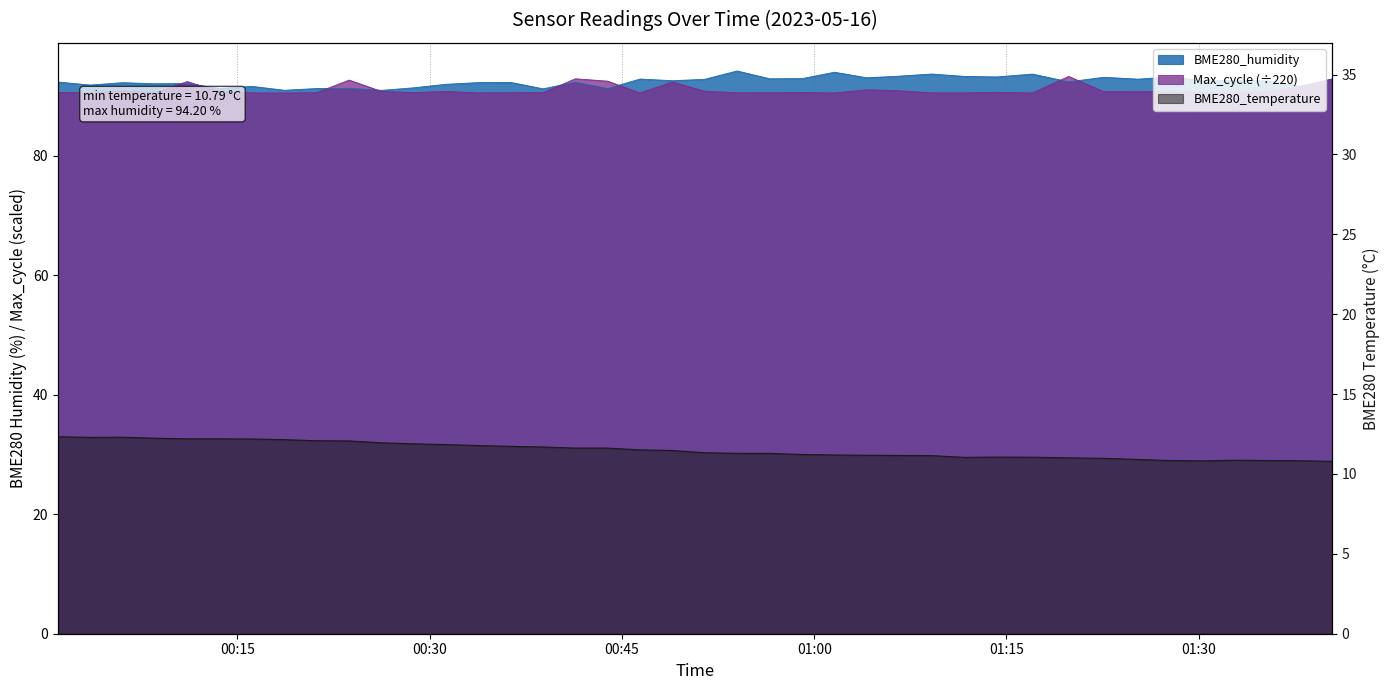

What is the label of the 6th point from the right?

2023/05/16 01:27:48